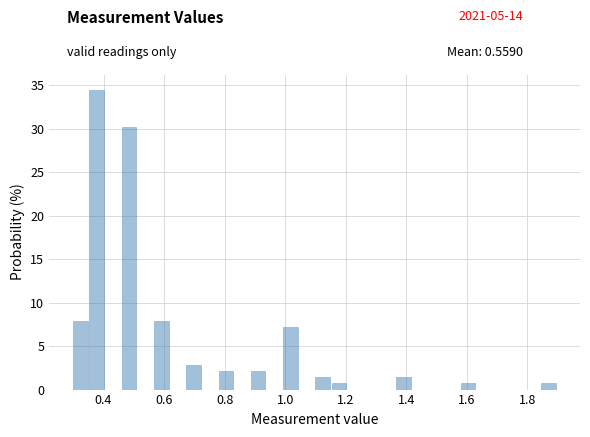

Around what value on the x-axis is the tallest bar? Give the approximate position of its centre, as read against the axis.

0.38